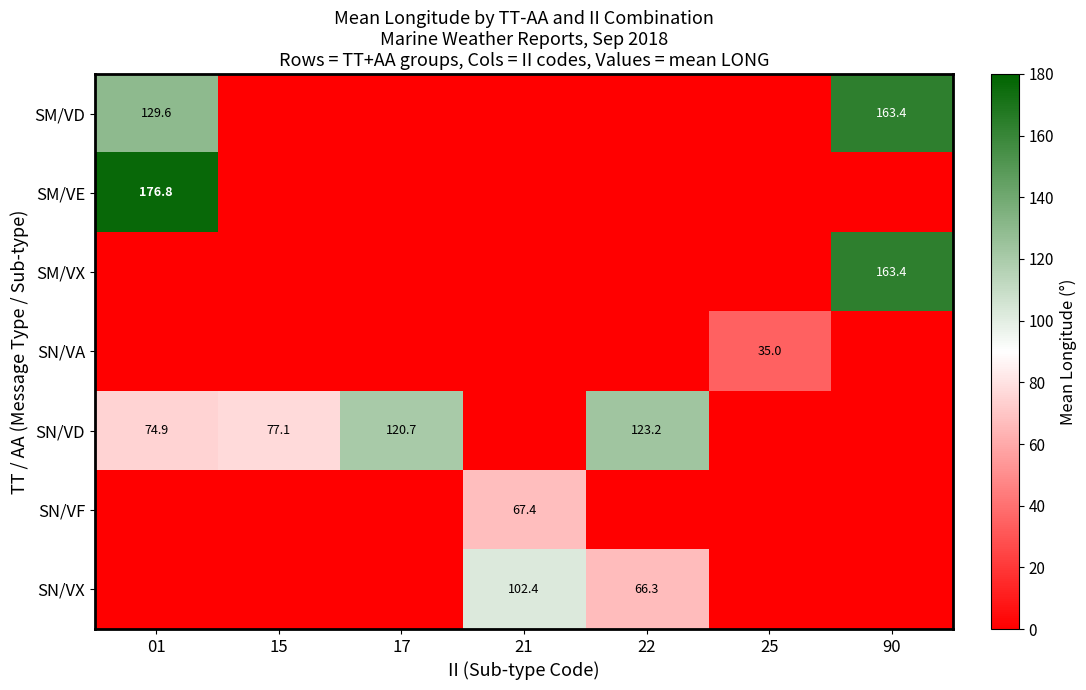

True or false: SM/VD has a value of 163.4 at 90.

True